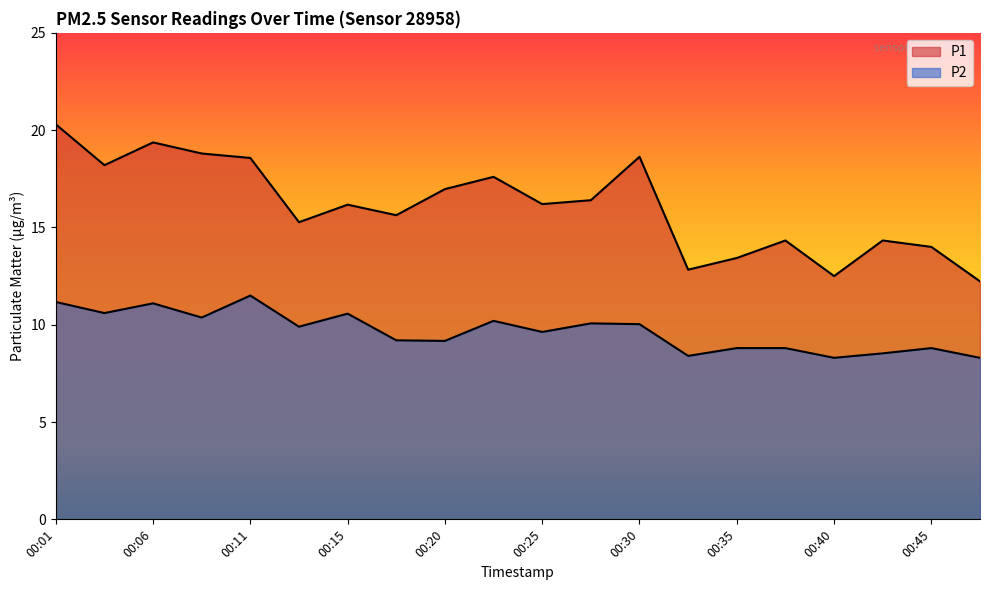

Reading left to right, list all the values displayed in this chart.

P1: 20.3	18.2	19.4	18.8	18.6	15.3	16.2	15.6	17.0	17.6	16.2	16.4	18.6	12.8	13.4	14.3	12.5	14.3	14.0	12.2
P2: 11.2	10.6	11.1	10.4	11.5	9.9	10.6	9.2	9.2	10.2	9.6	10.1	10.0	8.4	8.8	8.8	8.3	8.5	8.8	8.3